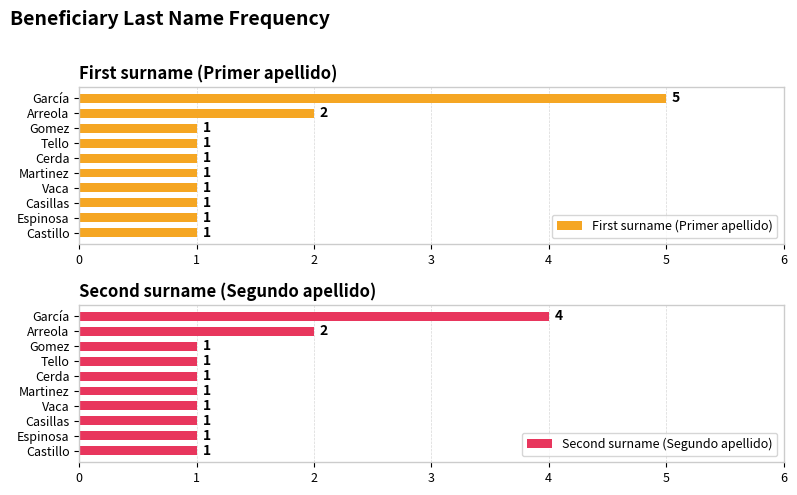

How many data points in First surname (Primer apellido) are above 1?

2